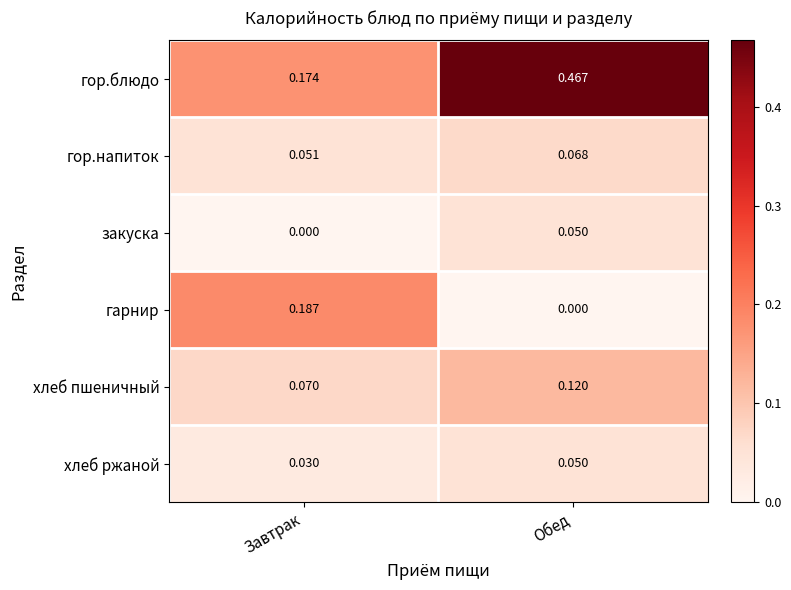

Which series has the largest range (max minus min)?

гор.блюдо